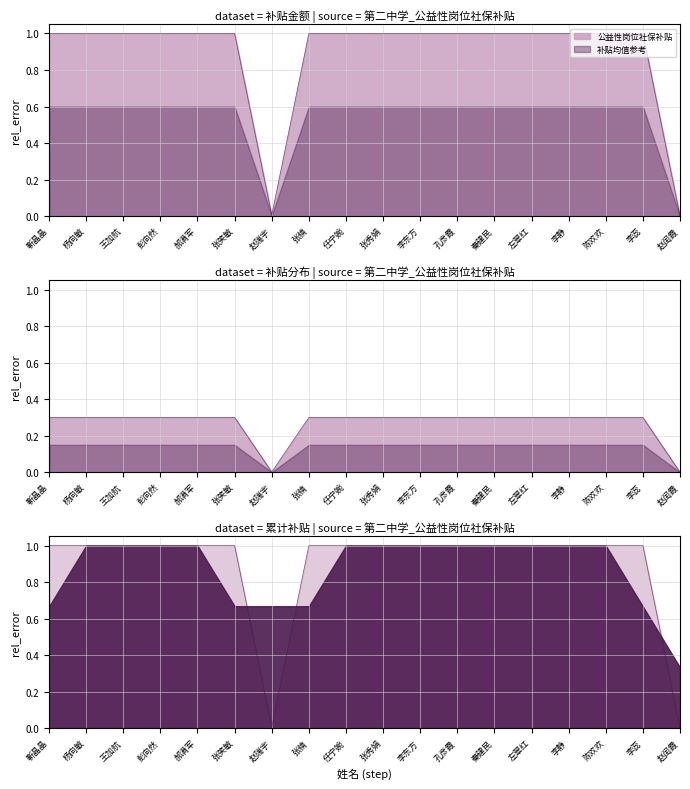

What is the sum of all values?

4.8